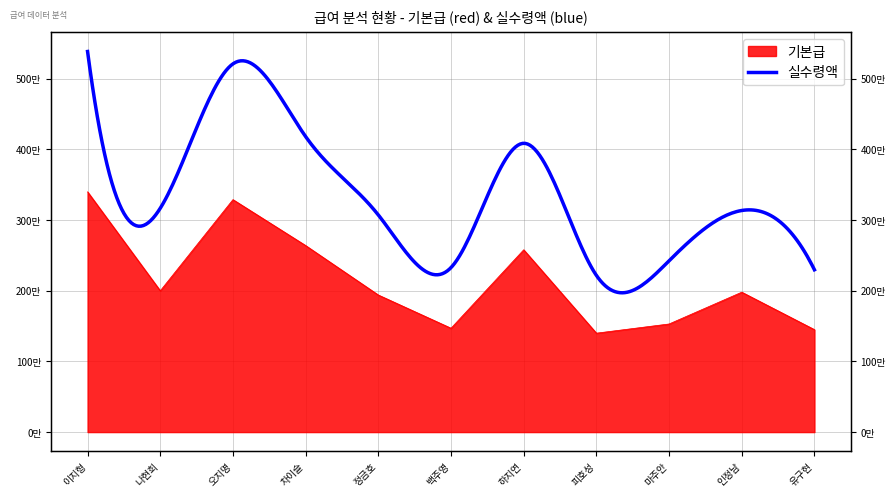

What is the difference between the second highest and minimum values?

1890000